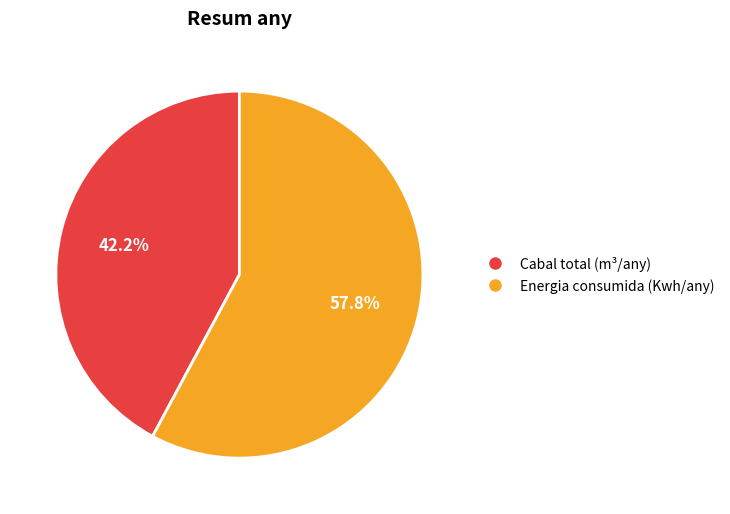

What percentage is NOT represented by Energia consumida (Kwh/any)?

42.2%